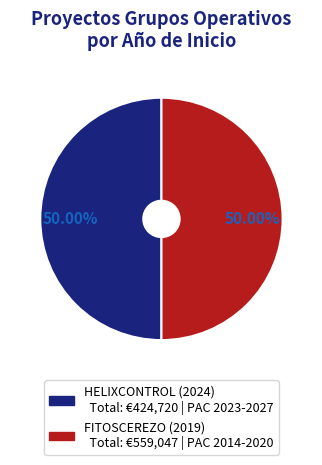

What is the ratio of the value at HELIXCONTROL (2024) to the value at FITOSCEREZO (2019)?

1.0